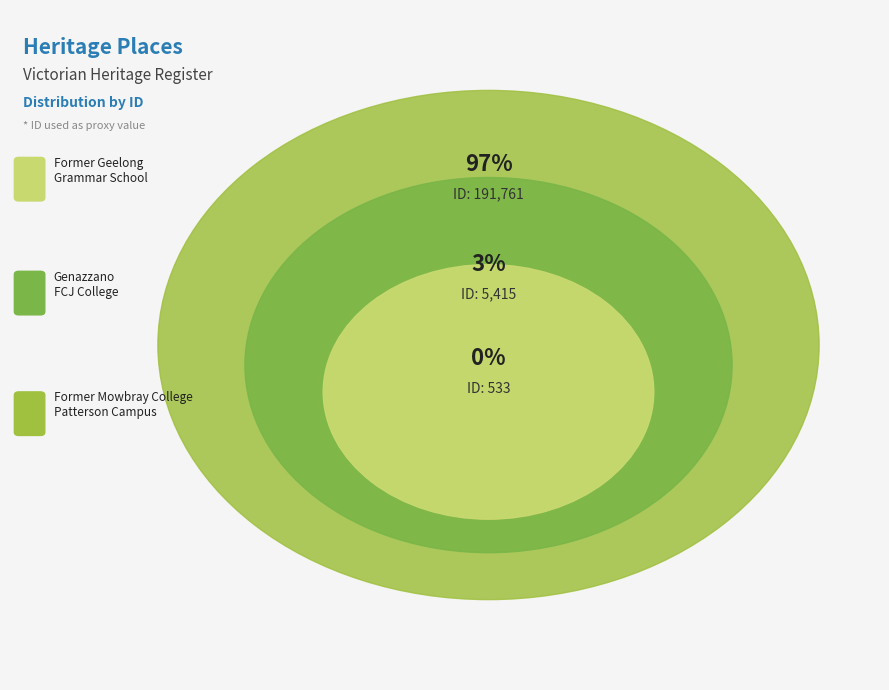

To the nearest percent, what is the difference between the largest and smallest slice percentages?

97%